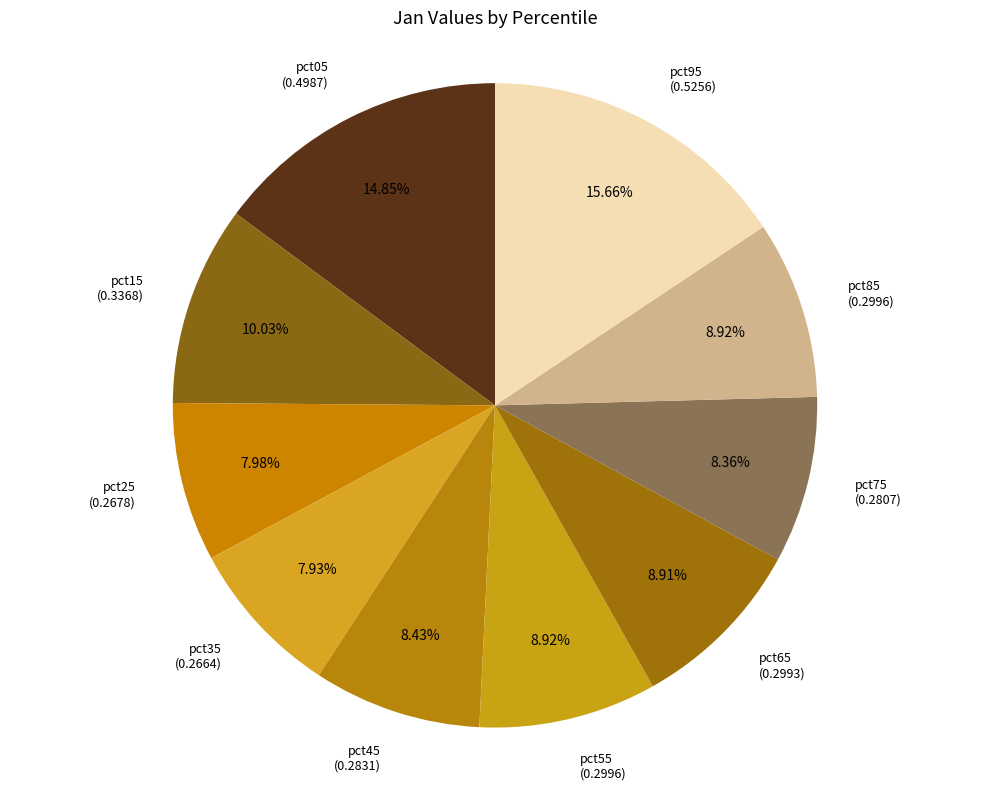

Count the number of slices in the pie.

10